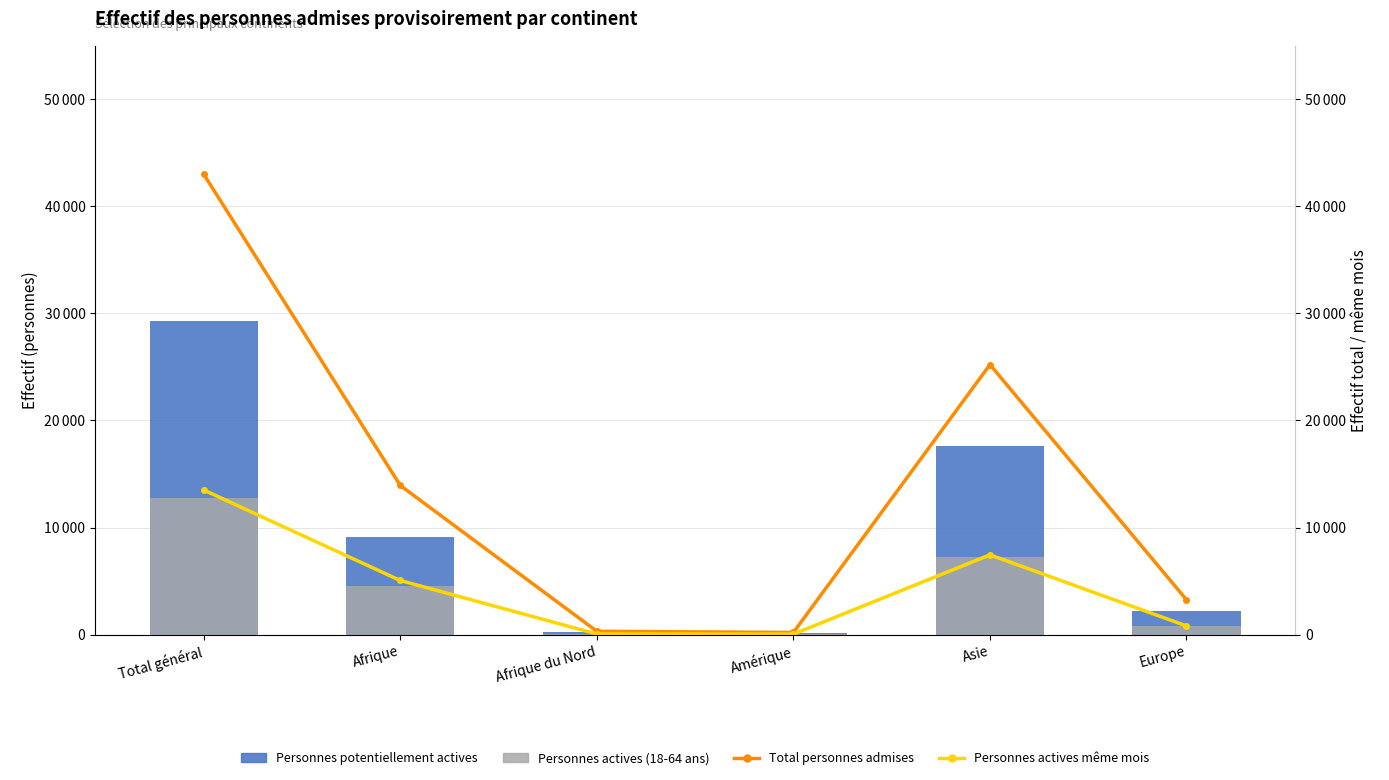

What is the difference between the second highest and second lowest values in the Personnes potentiellement actives series?

17383